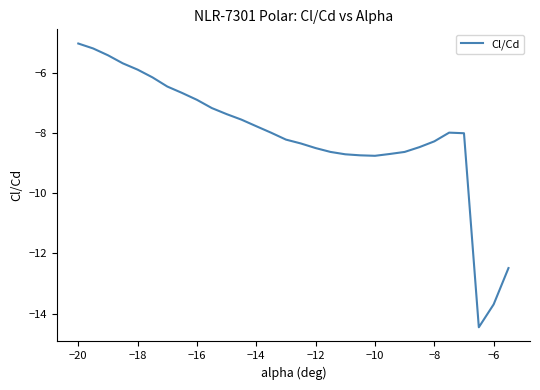

What is the maximum value shown in the chart?

-5.0